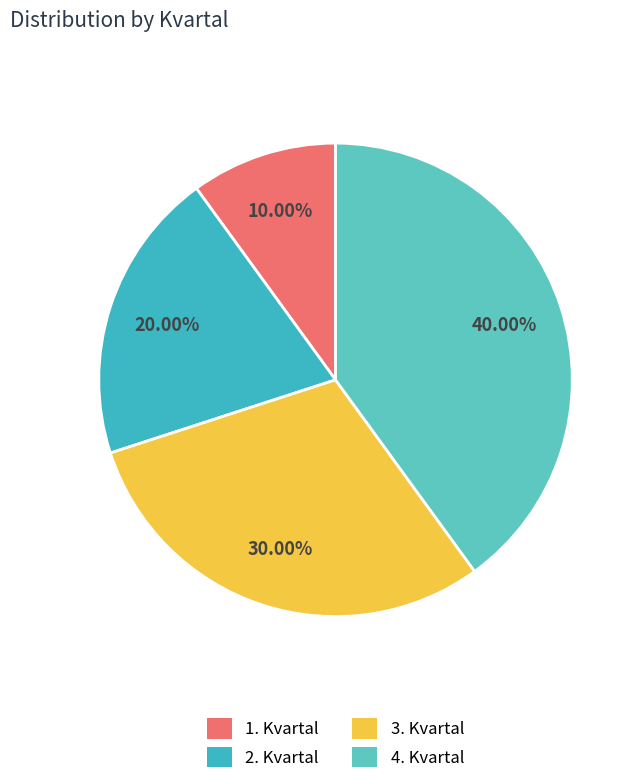

What is the smallest slice in the pie chart?

1. Kvartal